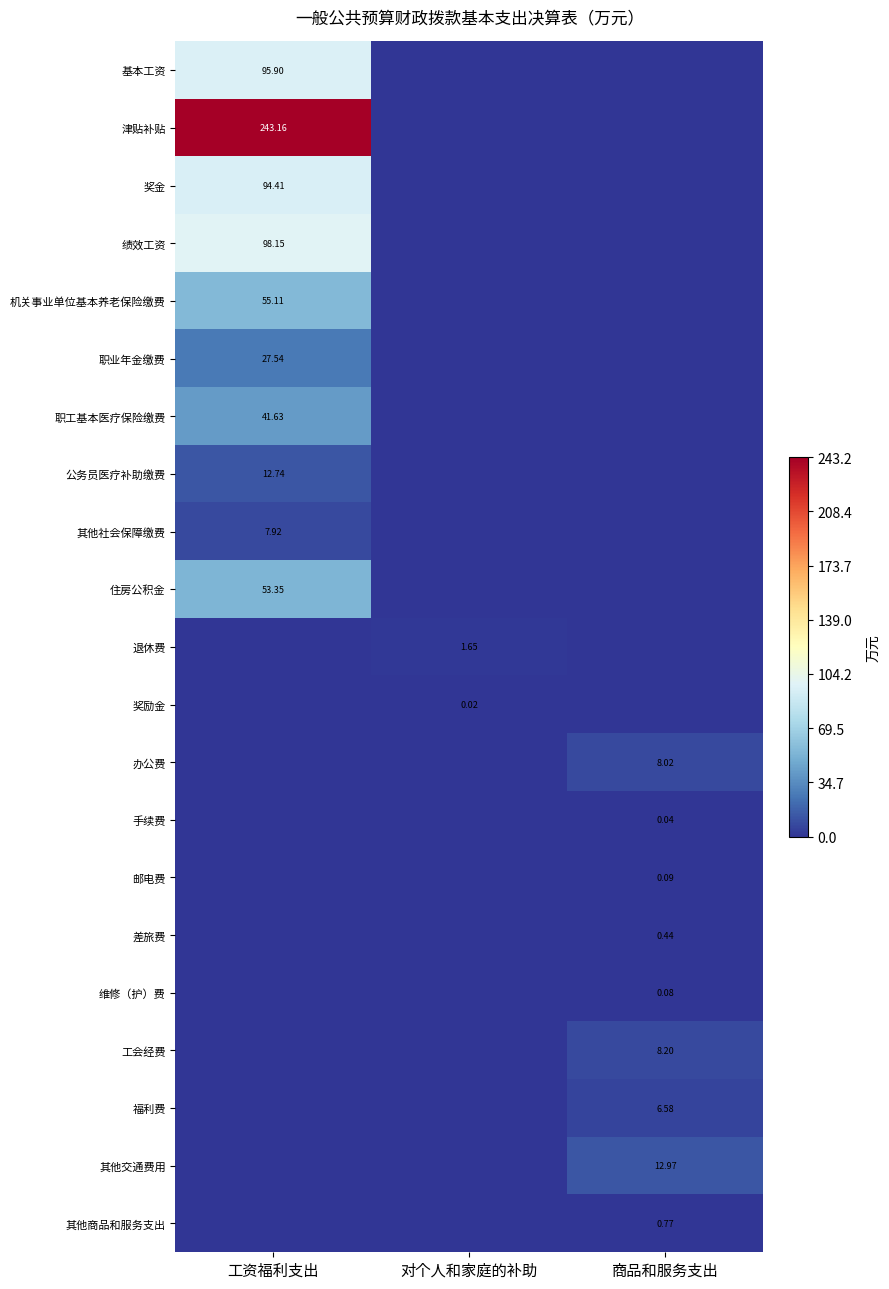

Rank the series at 工资福利支出 from lowest to highest value.

退休费, 奖励金, 办公费, 手续费, 邮电费, 差旅费, 维修（护）费, 工会经费, 福利费, 其他交通费用, 其他商品和服务支出, 其他社会保障缴费, 公务员医疗补助缴费, 职业年金缴费, 职工基本医疗保险缴费, 住房公积金, 机关事业单位基本养老保险缴费, 奖金, 基本工资, 绩效工资, 津贴补贴